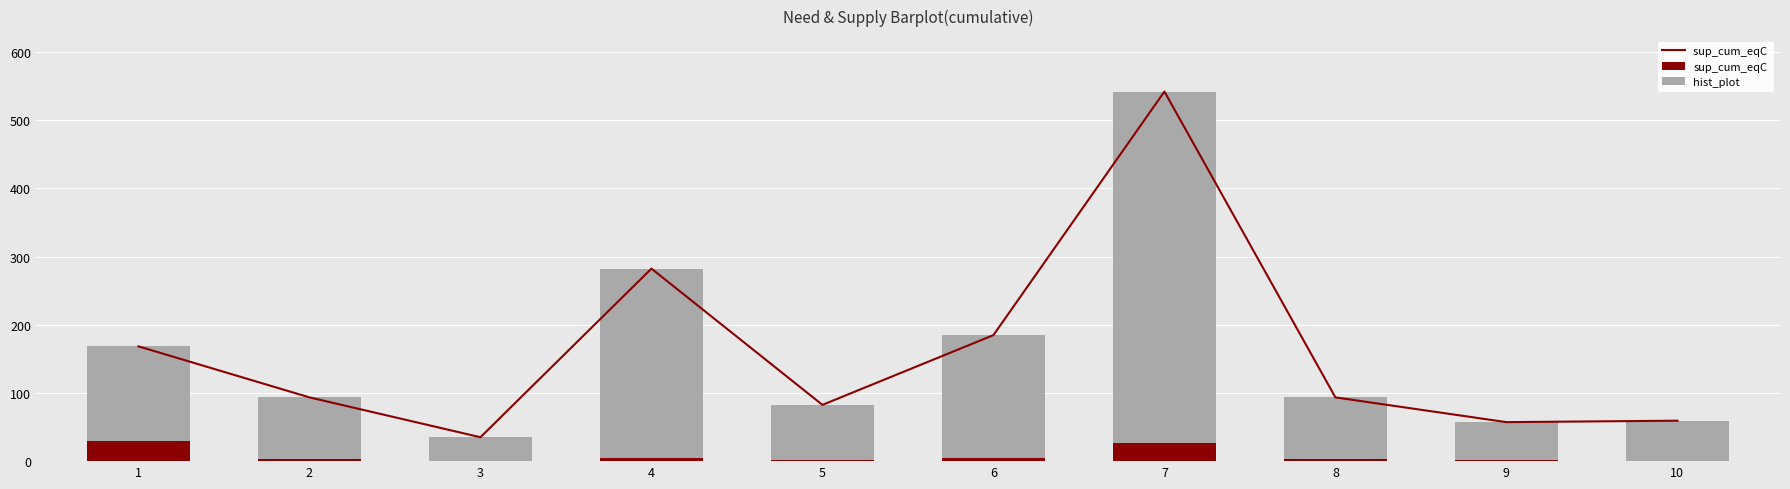

Reading left to right, what are all the values shown in this chart?

sup_cum_eqC : 1=168.3	2=93.5	3=35.1	4=282.3	5=82.5	6=184.8	7=541.9	8=93.5	9=57.2	10=59.3
sup_cum_eqC: 1=28.9	2=2.9	3=0.1	4=5.3	5=1.0	6=5.2	7=27.3	8=2.9	9=2.3	10=0.5
hist_plot: 1=139.3	2=90.6	3=35.0	4=277.0	5=81.5	6=179.6	7=514.6	8=90.6	9=54.9	10=58.8